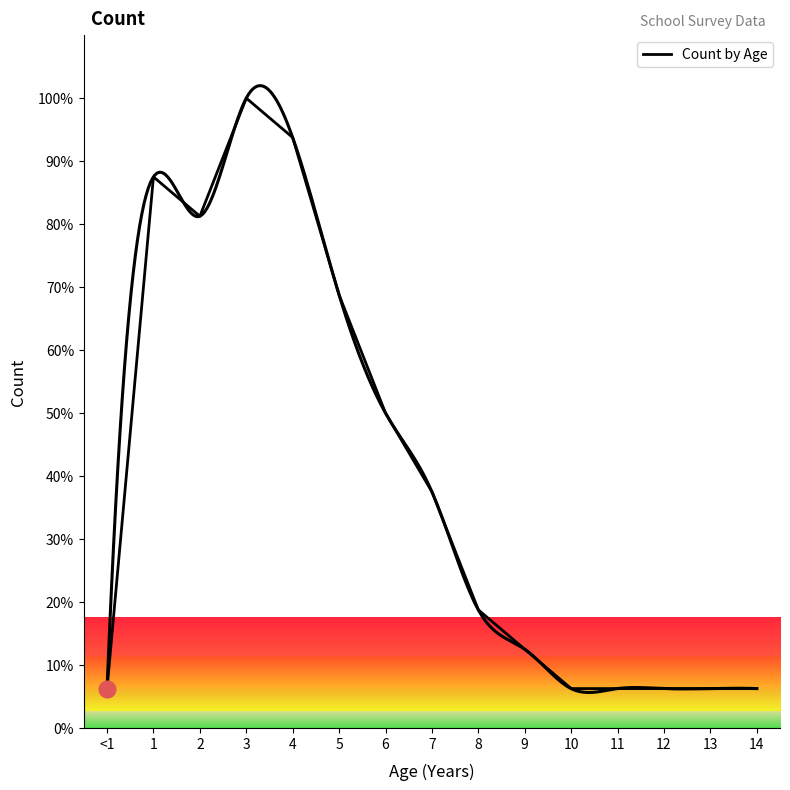

What is the maximum value shown in the chart?

100.0